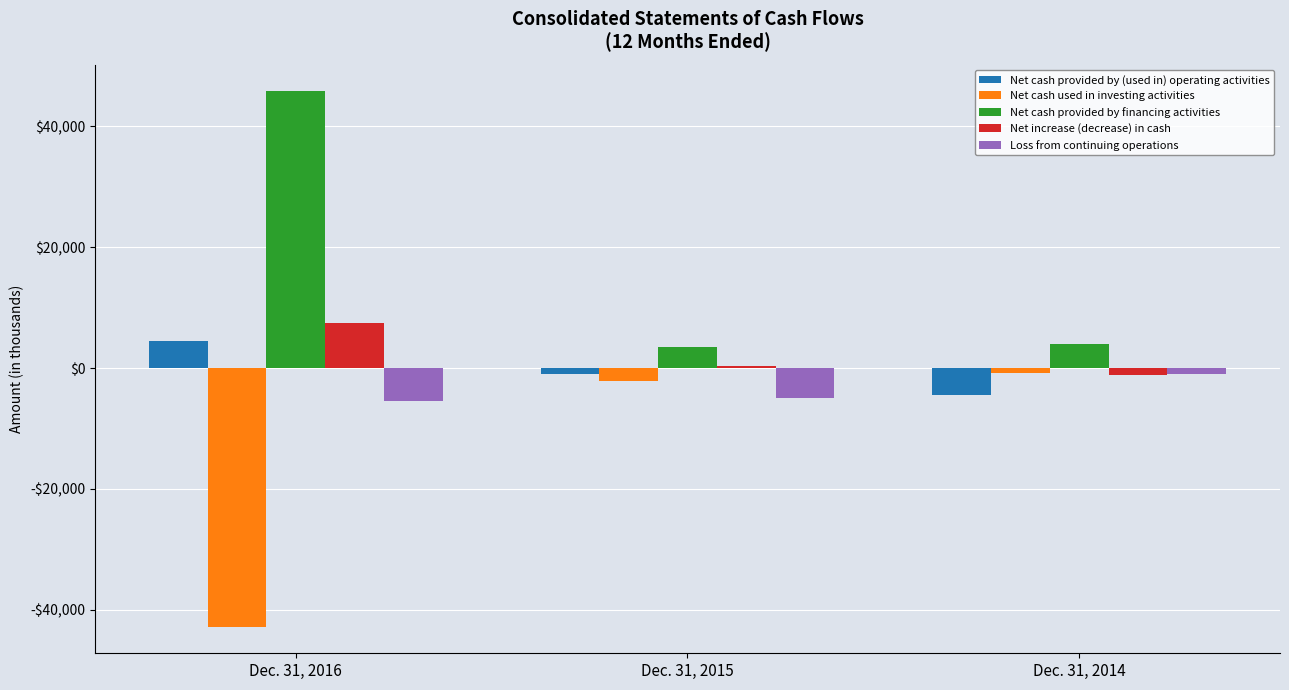

Are the bars horizontal?

No